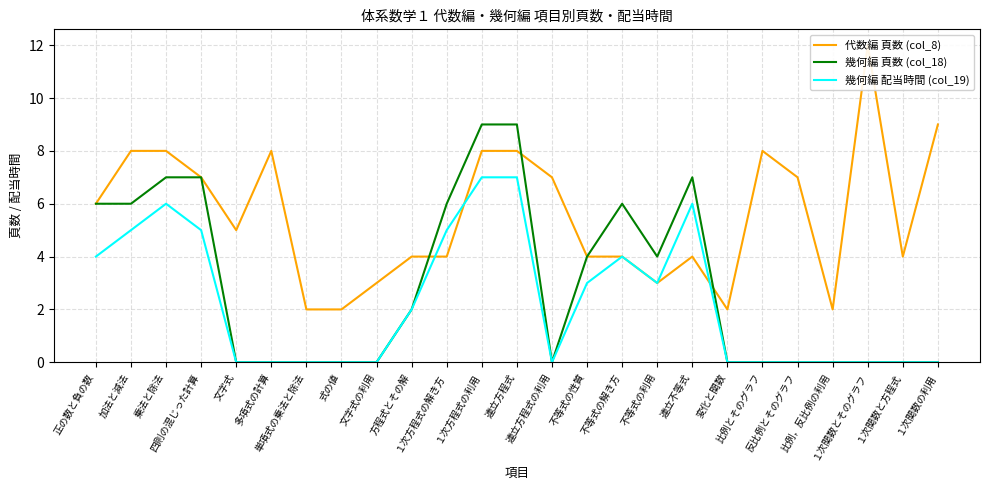

At which label does 代数編 頁数 (col_8) first exceed 5?

正の数と負の数